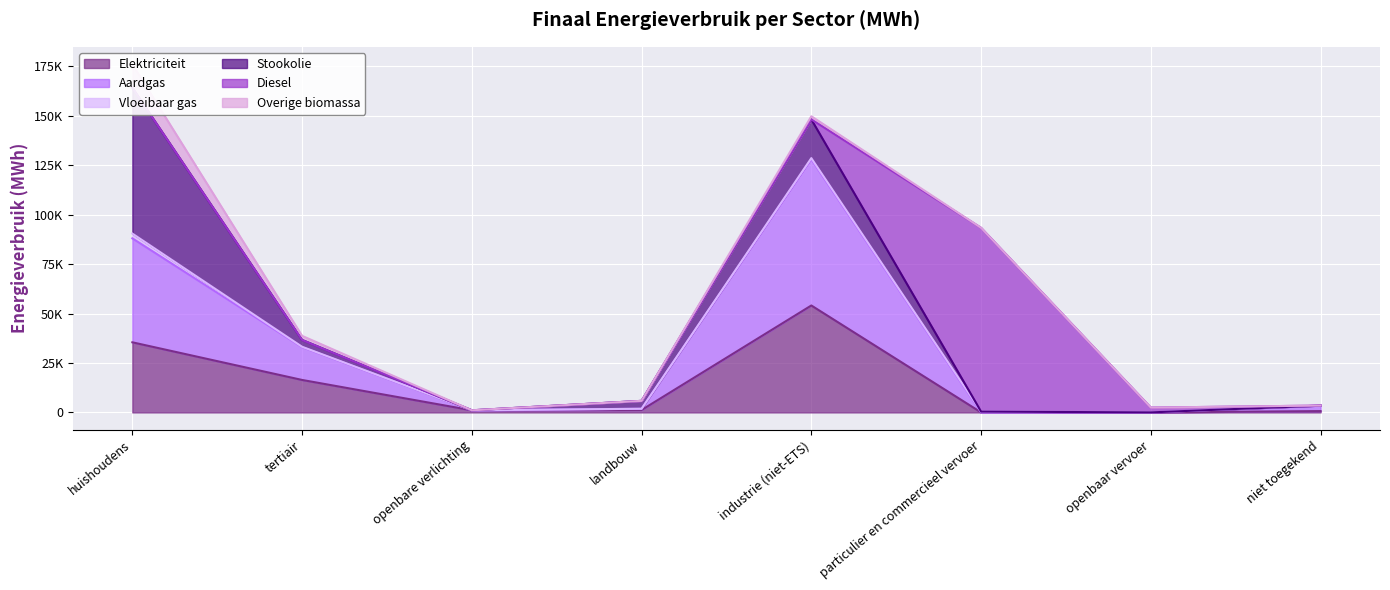

Which series ends up on top after the final intersection of Overige biomassa and Vloeibaar gas?

Vloeibaar gas